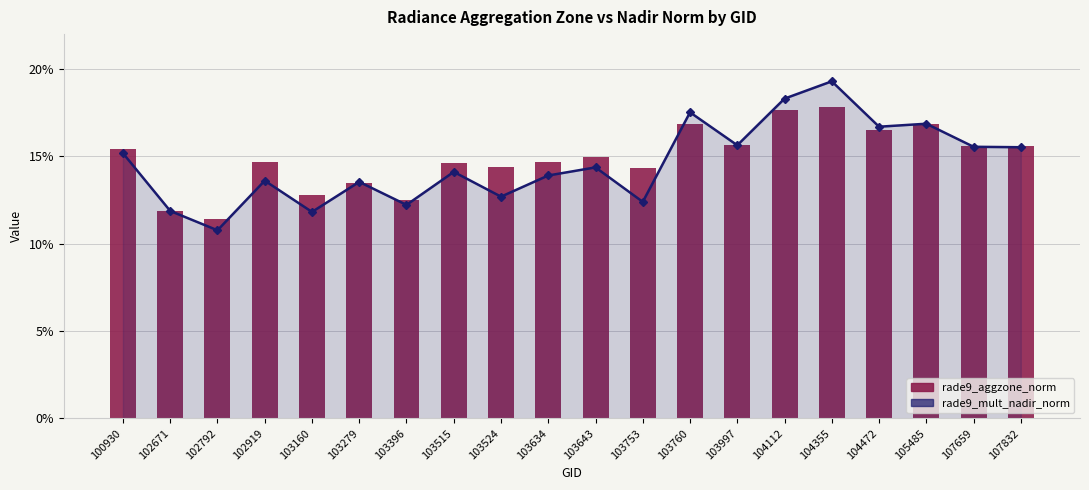

Which series changed the most between 100930 and 103160?

rade9_mult_nadir_norm